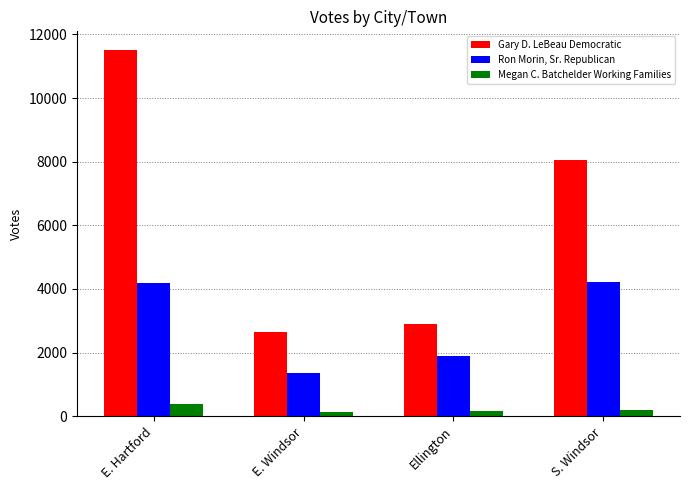

What is the greatest value displayed?

11523